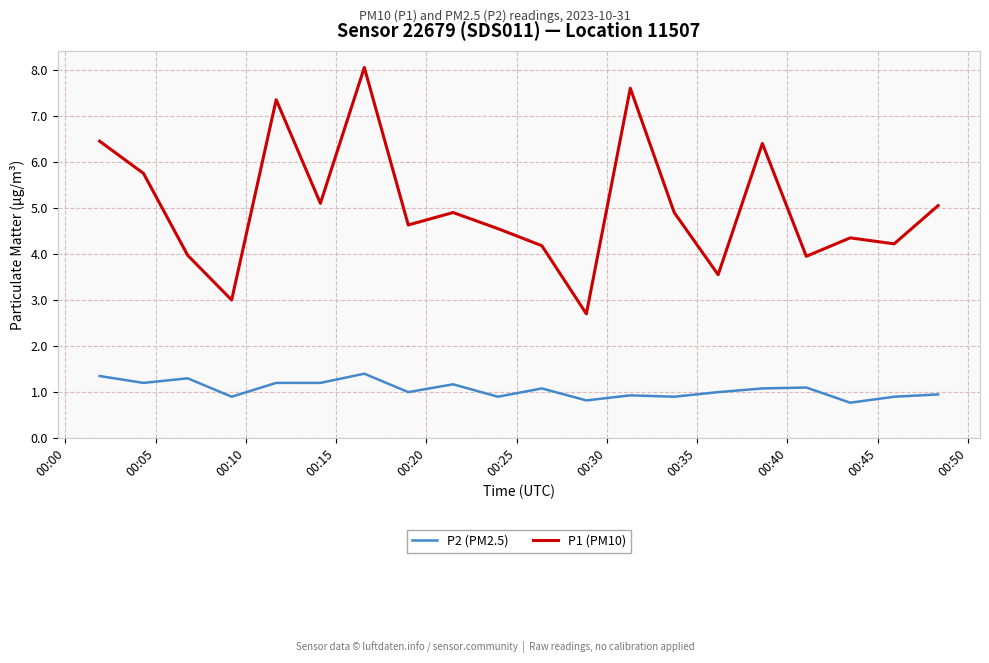

What is the maximum value for P2 (PM2.5)?

1.4